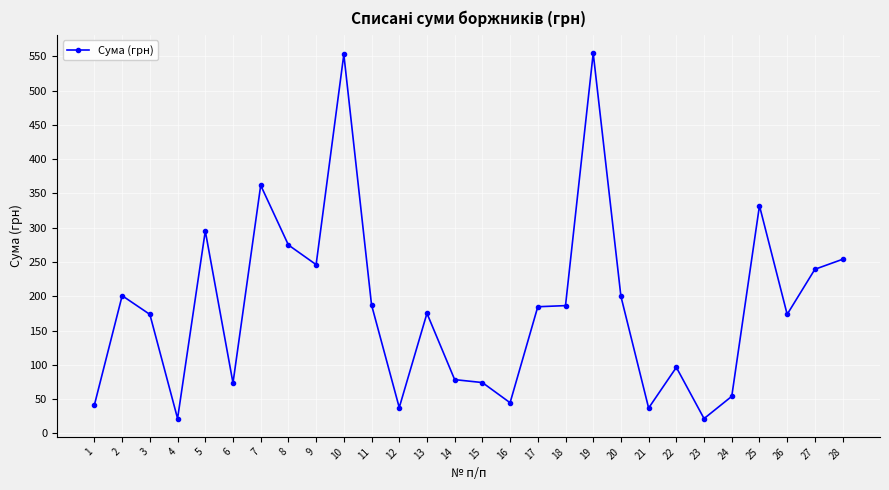

What is the maximum value shown in the chart?

554.7